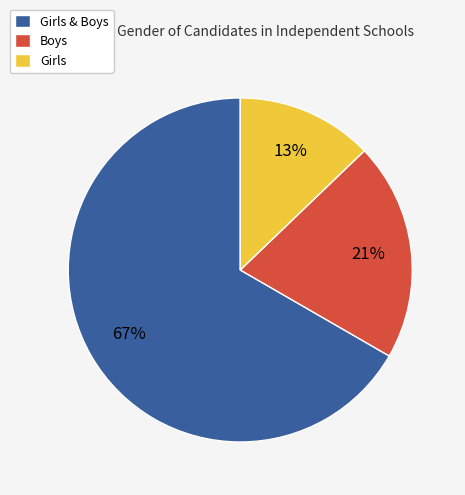

What is the smallest slice in the pie chart?

Girls